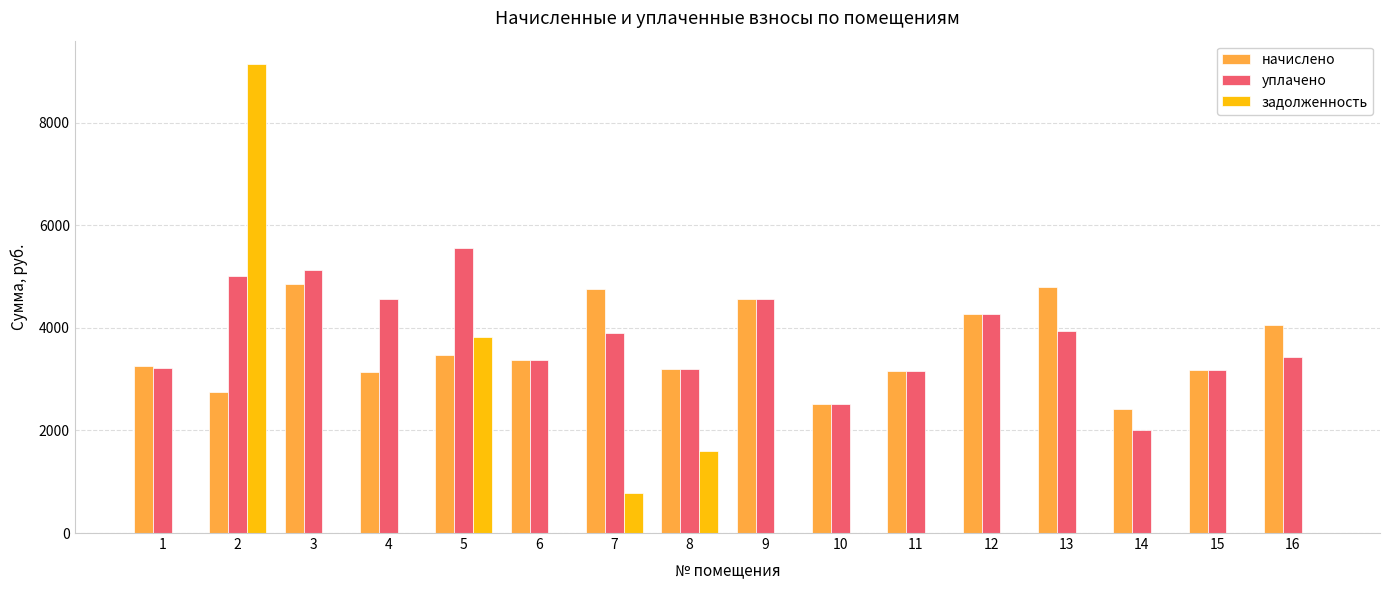

Which category has the highest value across all series?

2